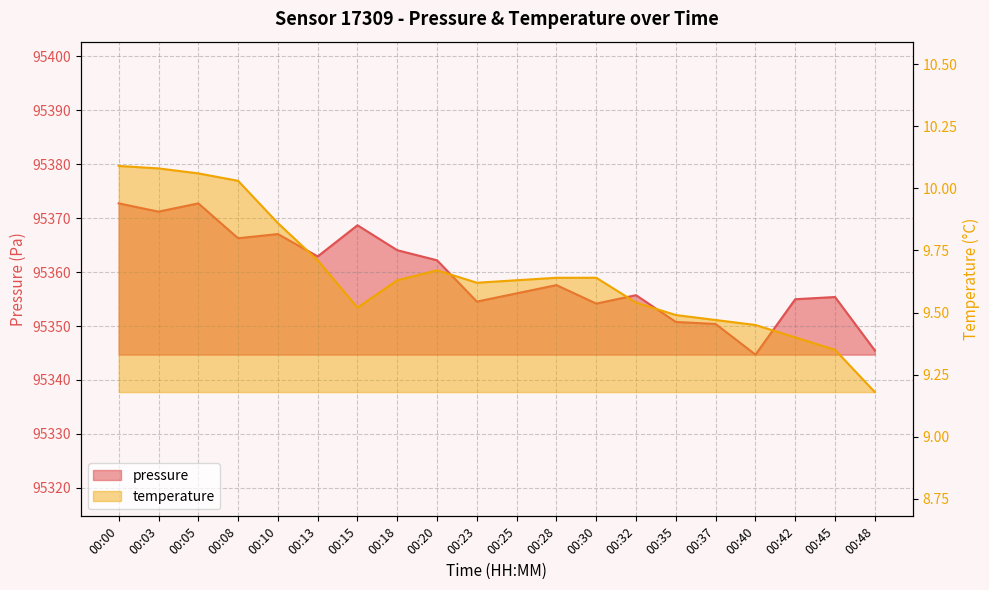

At which category does the chart reach its peak across all series?

00:00